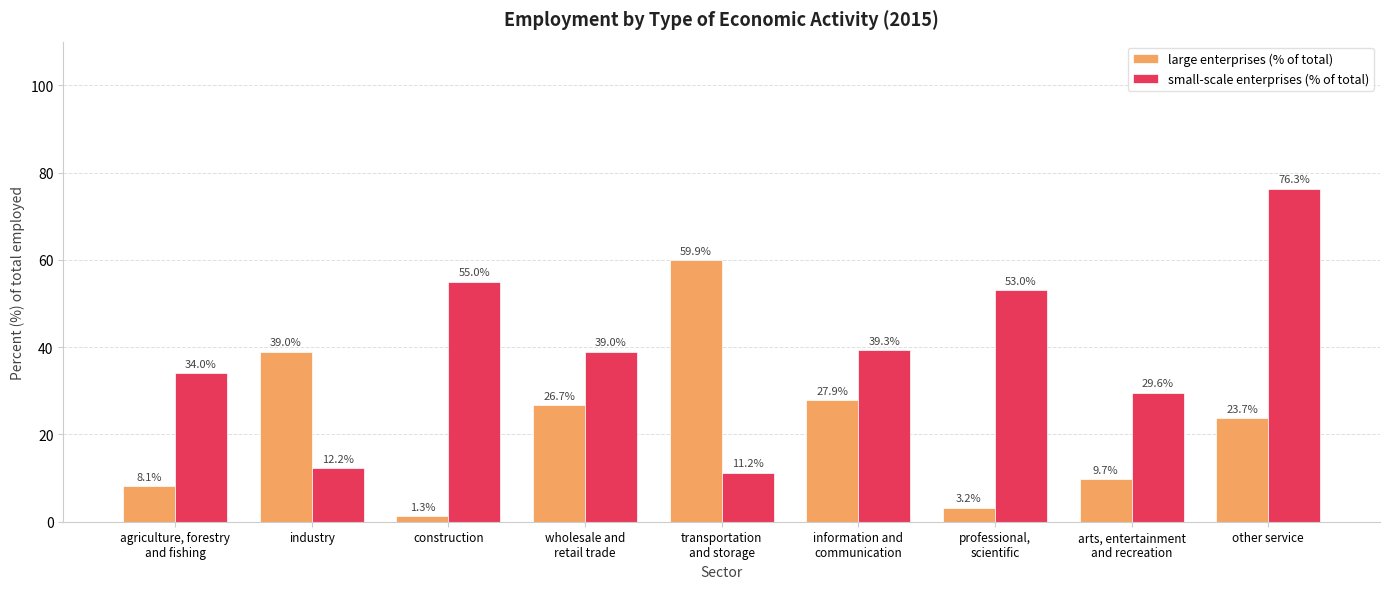

At which category is the sum across all series the highest?

other service